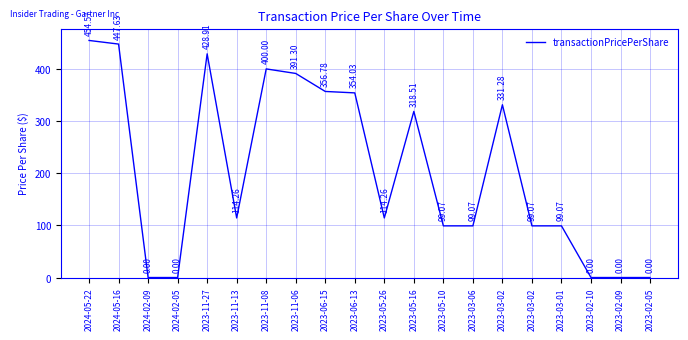

How many lines are shown in the chart?

1